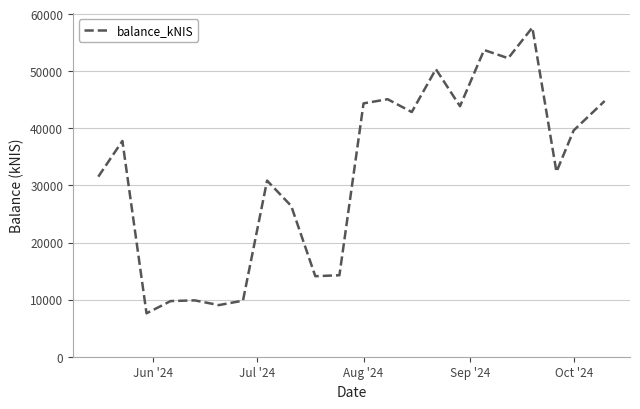

What is the maximum value shown in the chart?

57653.7